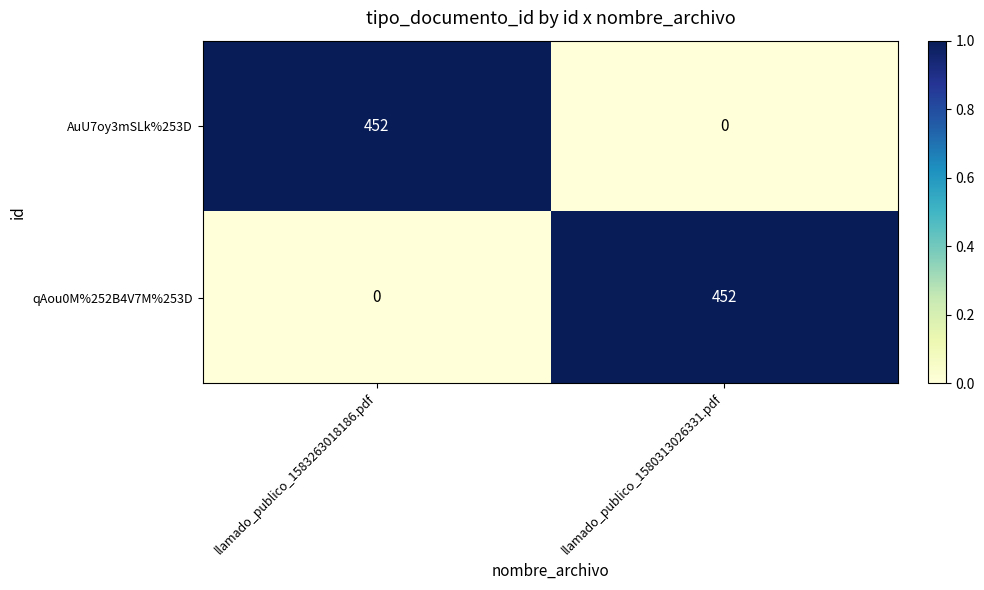

What is the difference between the highest and lowest values at llamado_publico_1583263018186.pdf?

452